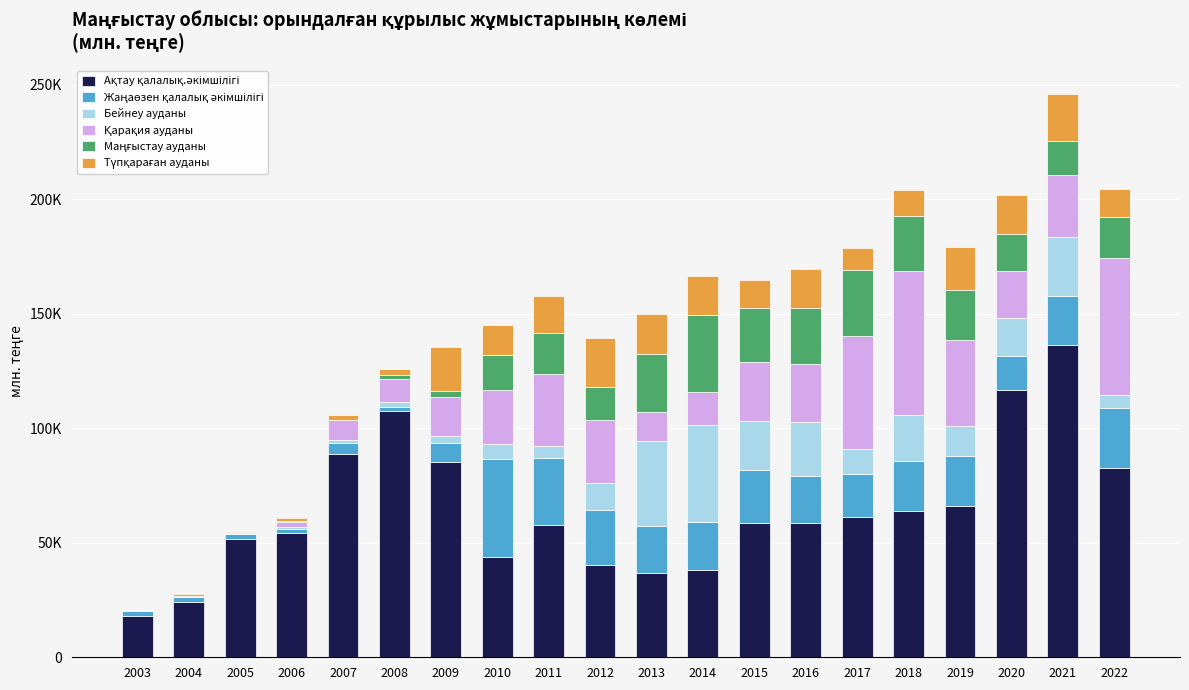

At which label does Қарақия ауданы first exceed 23685?

2011